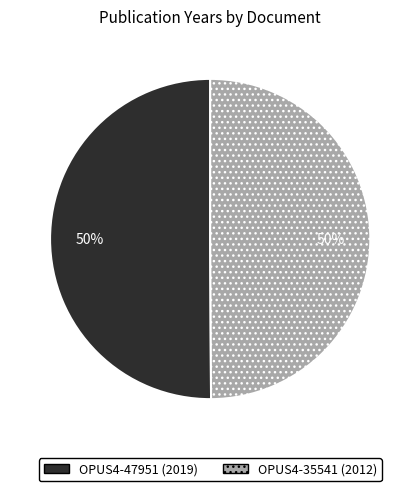

The OPUS4-35541 slice represents 50% of the pie. True or false?

True